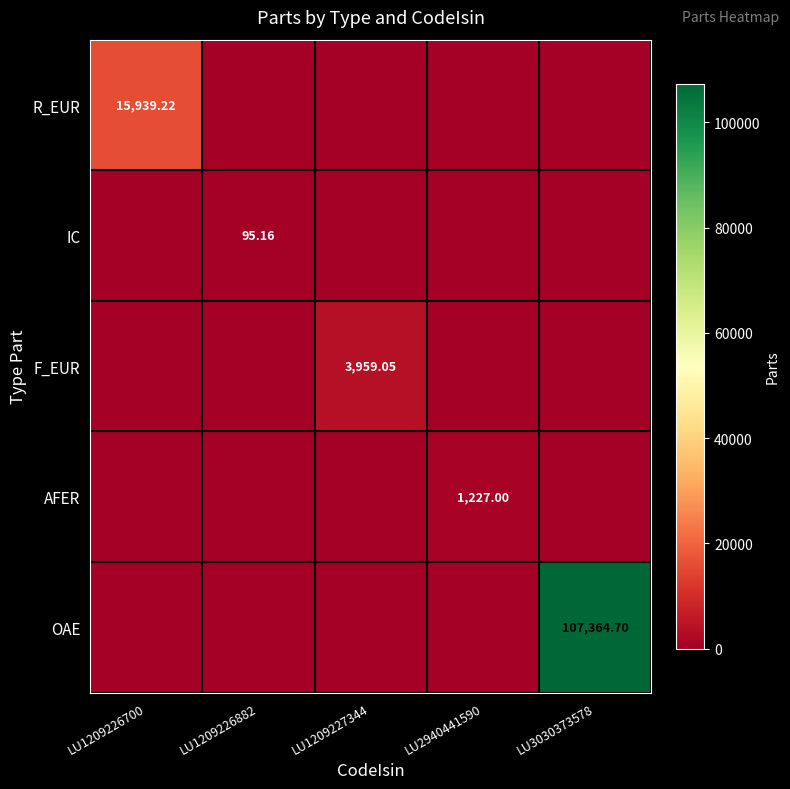

At how many categories does at least one series exceed 31950?

1